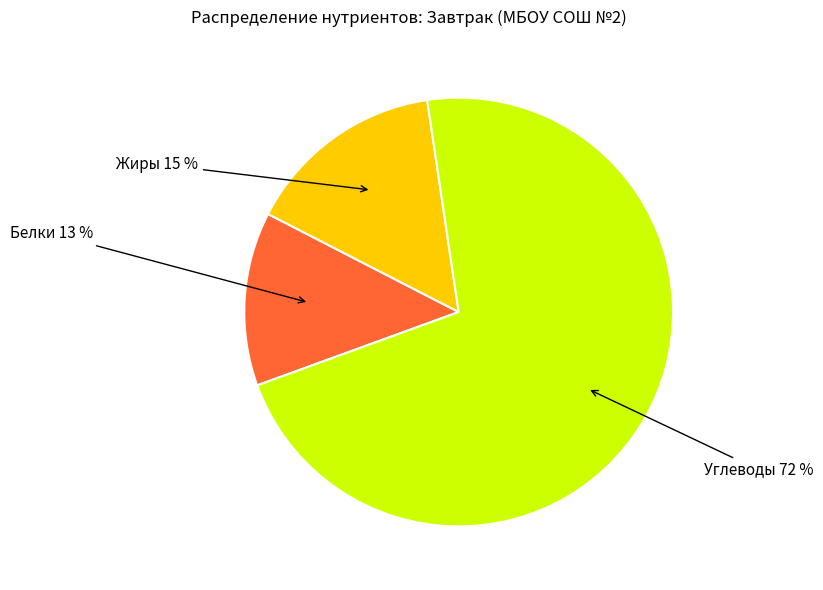

How many slices are in this pie chart?

3